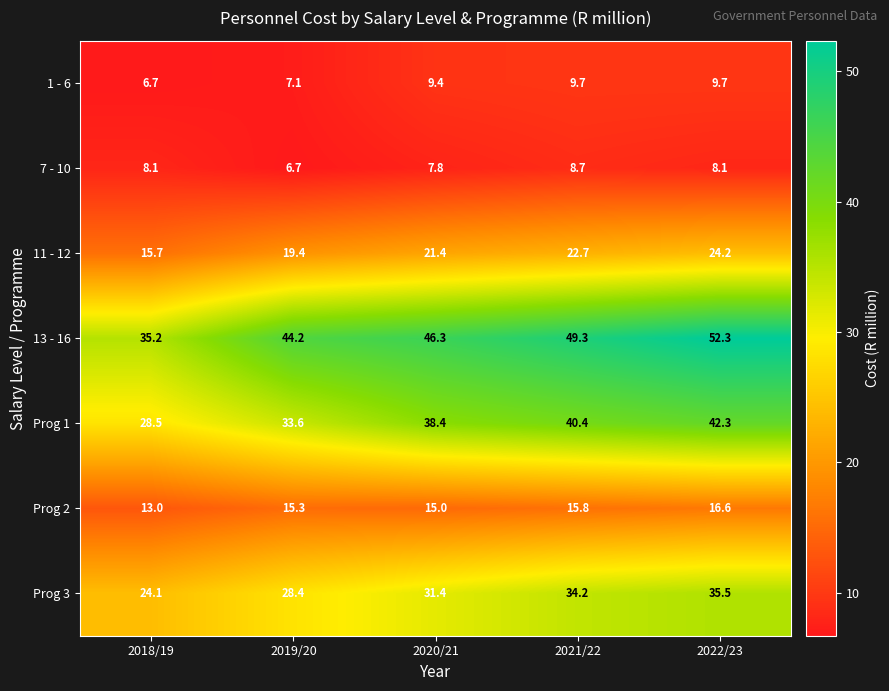

Which label corresponds to the largest value in the chart?

2022/23